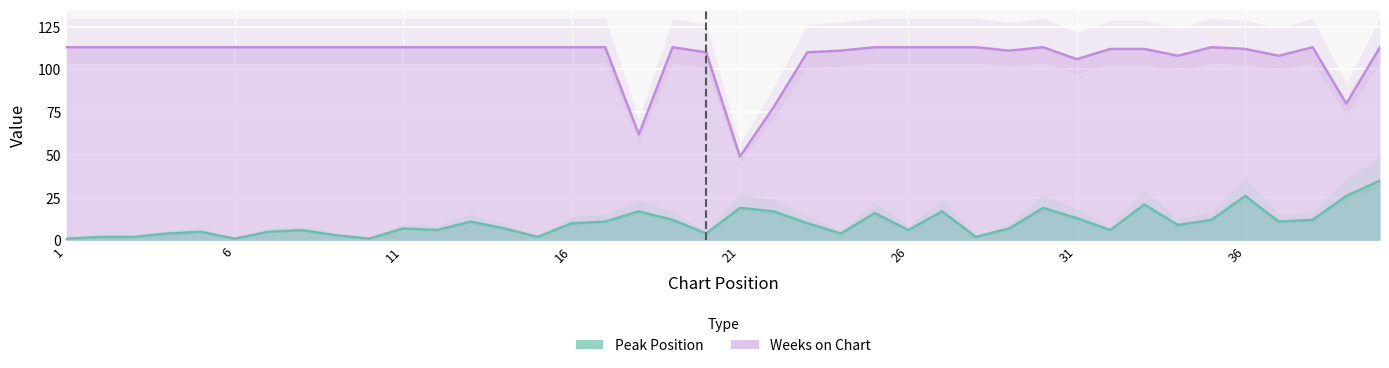

What is the value of the Weeks on Chart point at the 6th from the left?

113